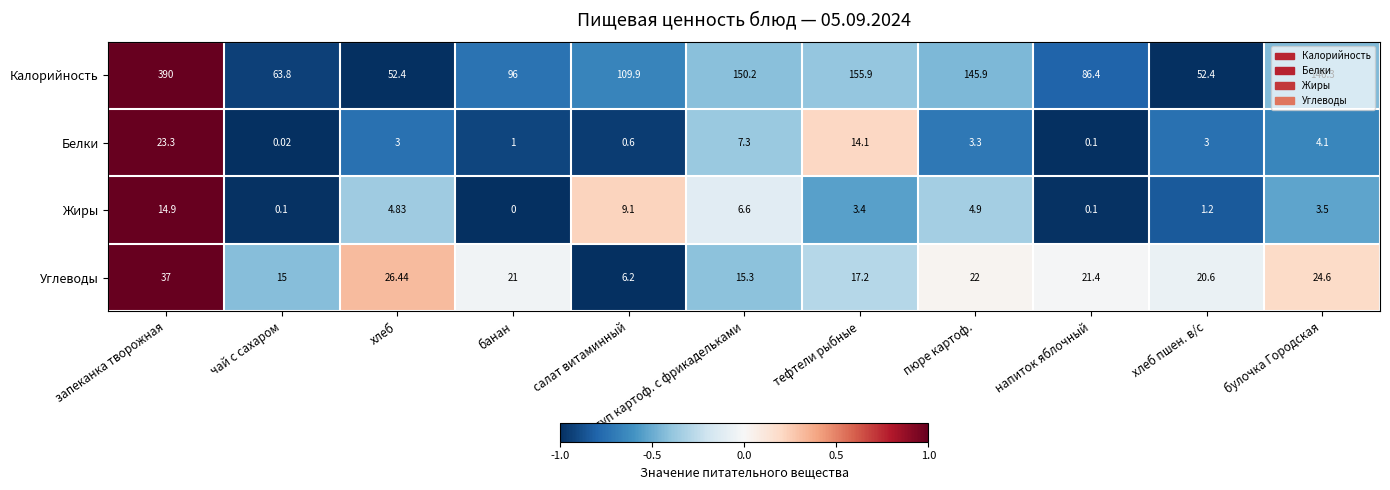

At which label does Белки first exceed 3?

запеканка творожная